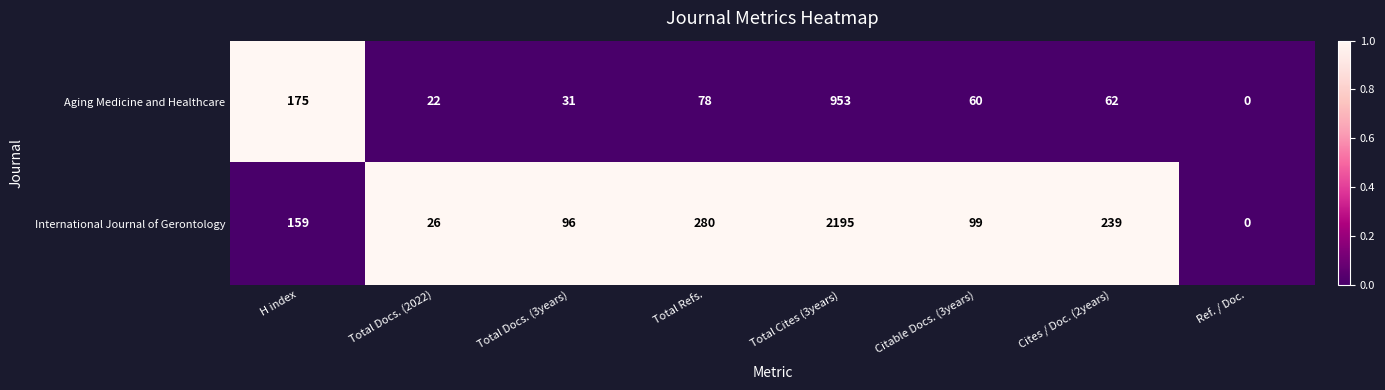

Reading right to left, extract all data points from this chart.

Aging Medicine and Healthcare: 0	62	60	953	78	31	22	175
International Journal of Gerontology: 0	239	99	2195	280	96	26	159